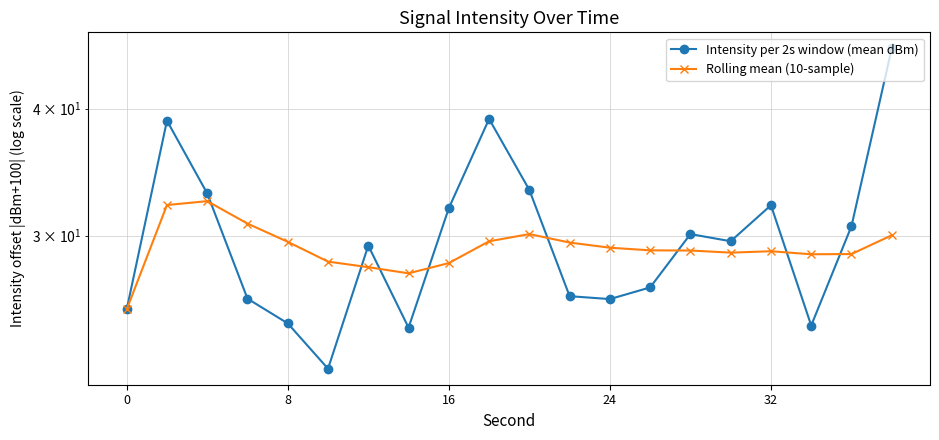

Reading left to right, transcribe all the data shown in this chart.

Intensity per 2s window (mean dBm): 25.4	38.9	33.0	26.0	24.6	22.2	29.3	24.4	31.9	39.1	33.3	26.2	26.0	26.7	30.1	29.6	32.1	24.5	30.6	45.9
Rolling mean (10-sample): 25.4	32.1	32.4	30.8	29.6	28.3	27.9	27.5	28.2	29.6	30.1	29.5	29.2	29.0	29.0	28.9	29.0	28.8	28.8	30.0